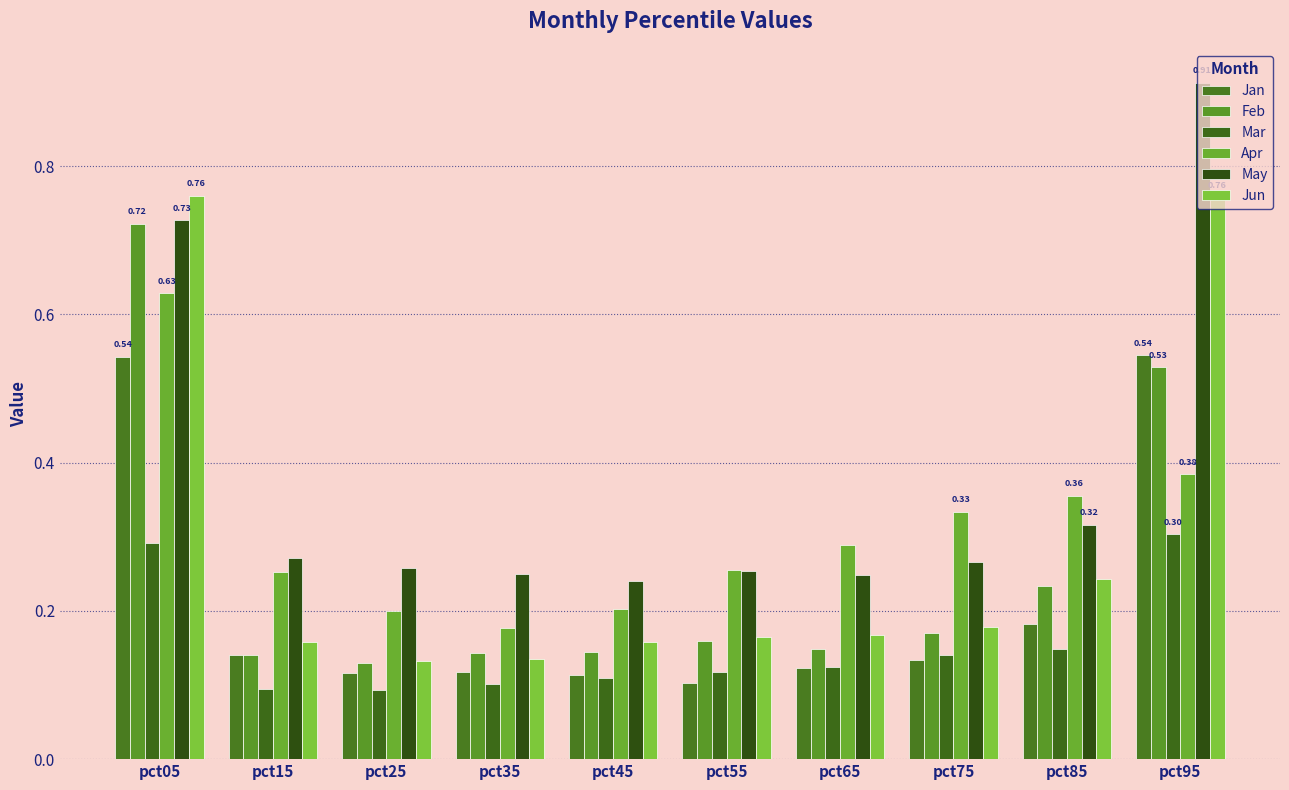

Are the bars grouped side by side (vs. stacked)?

Yes